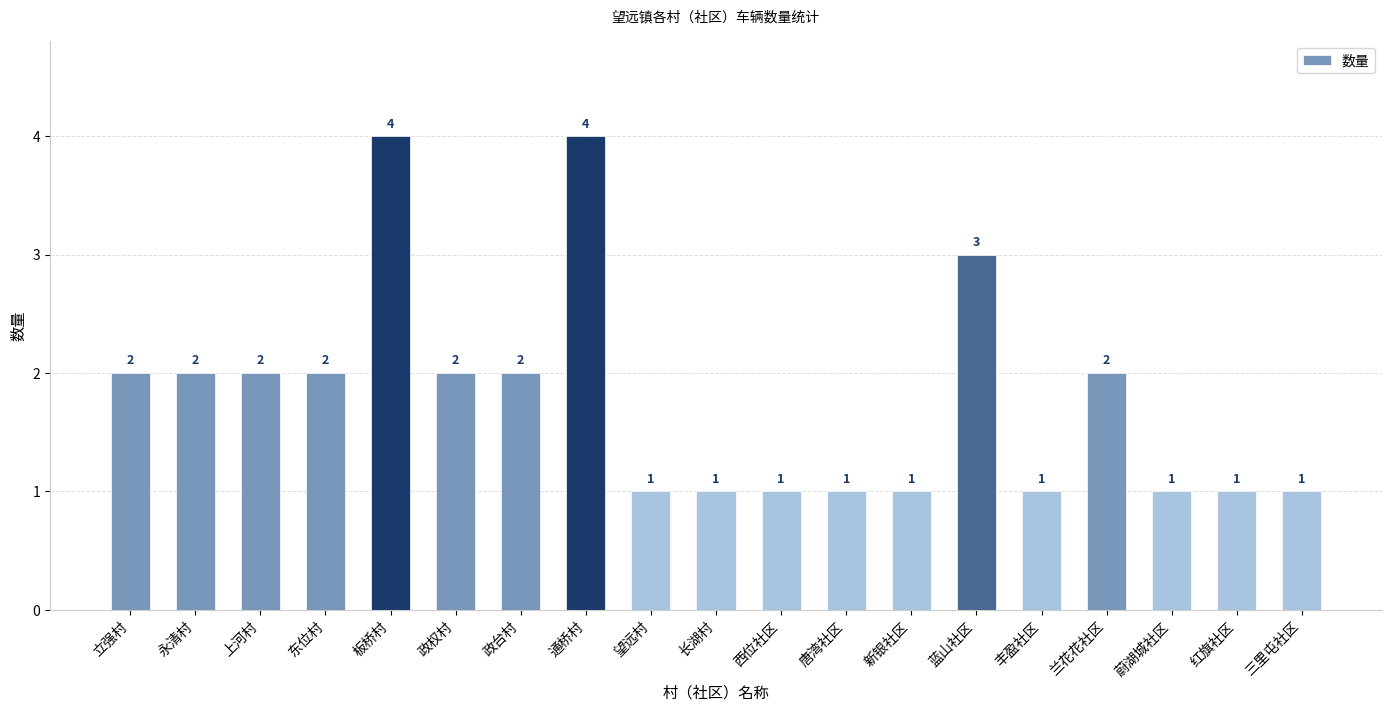

What is the maximum value shown in the chart?

4